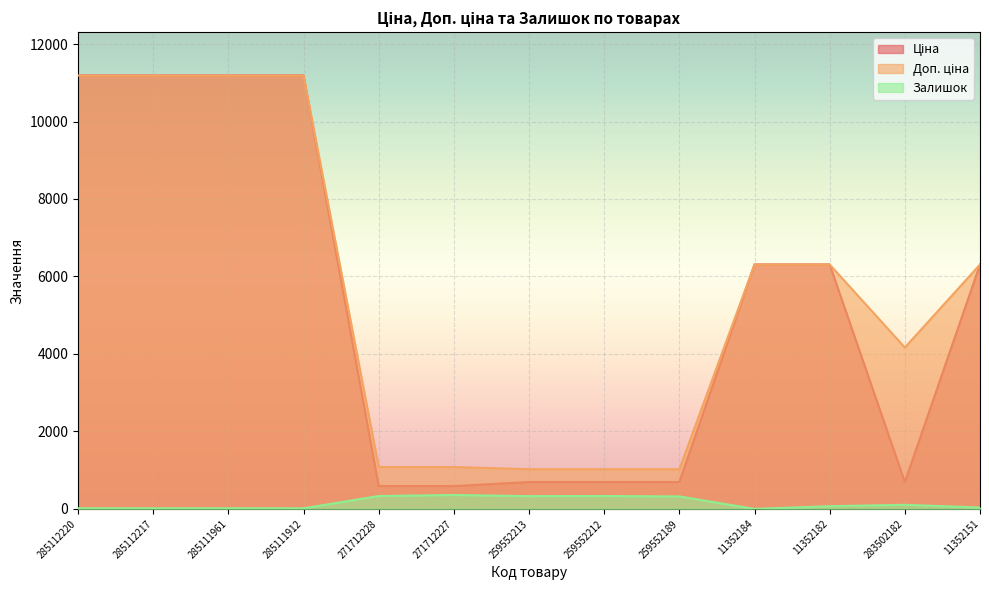

Between 259552189 and 271712228, which is larger?

259552189